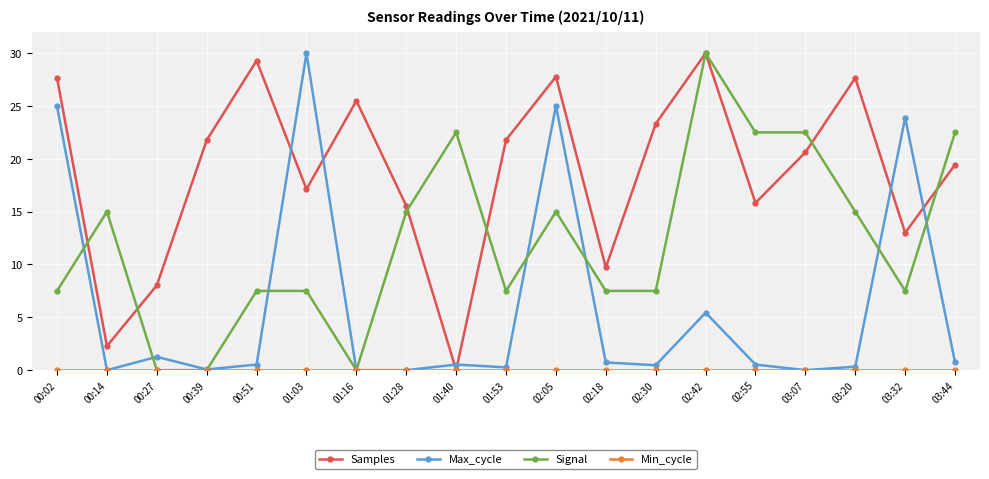

At which label does Samples reach its peak?

02:42